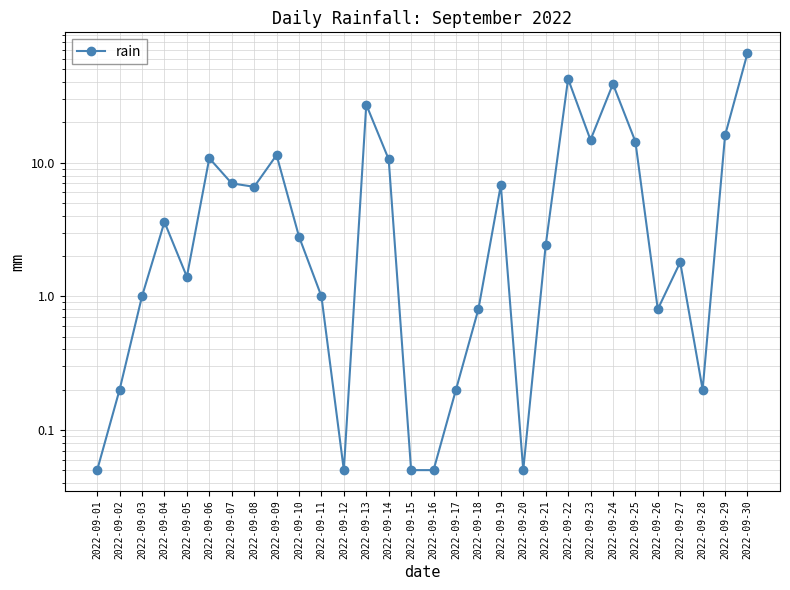

Reading right to left, what are all the values shown in this chart?

66.0	16.0	0.2	1.8	0.8	14.4	38.8	14.8	42.4	2.4	0.1	6.8	0.8	0.2	0.1	0.1	10.6	27.2	0.1	1.0	2.8	11.4	6.6	7.0	10.8	1.4	3.6	1.0	0.2	0.1